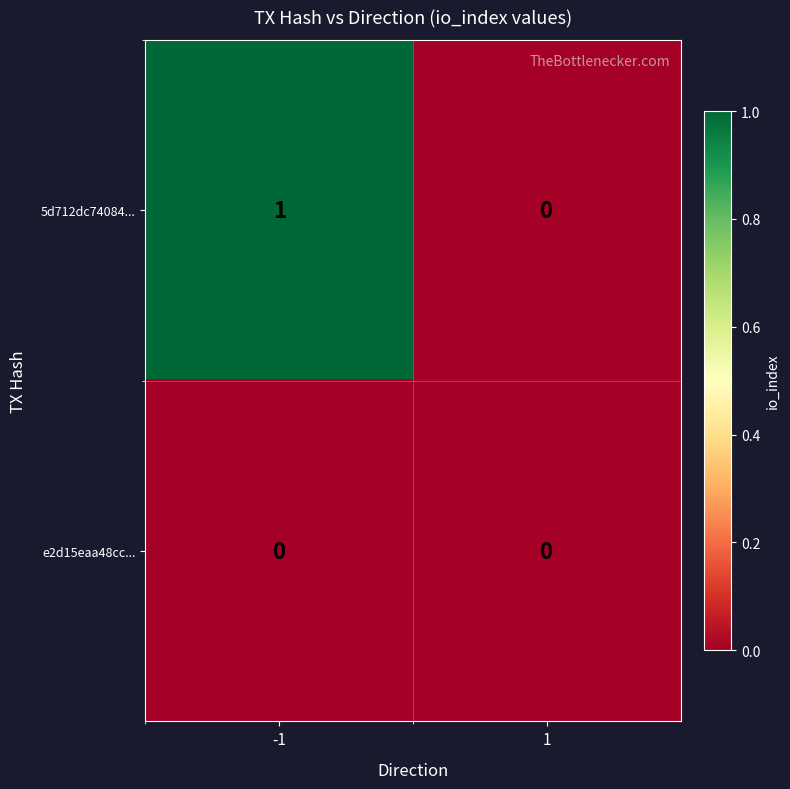

Which series has the widest spread of values?

5d712dc74084...